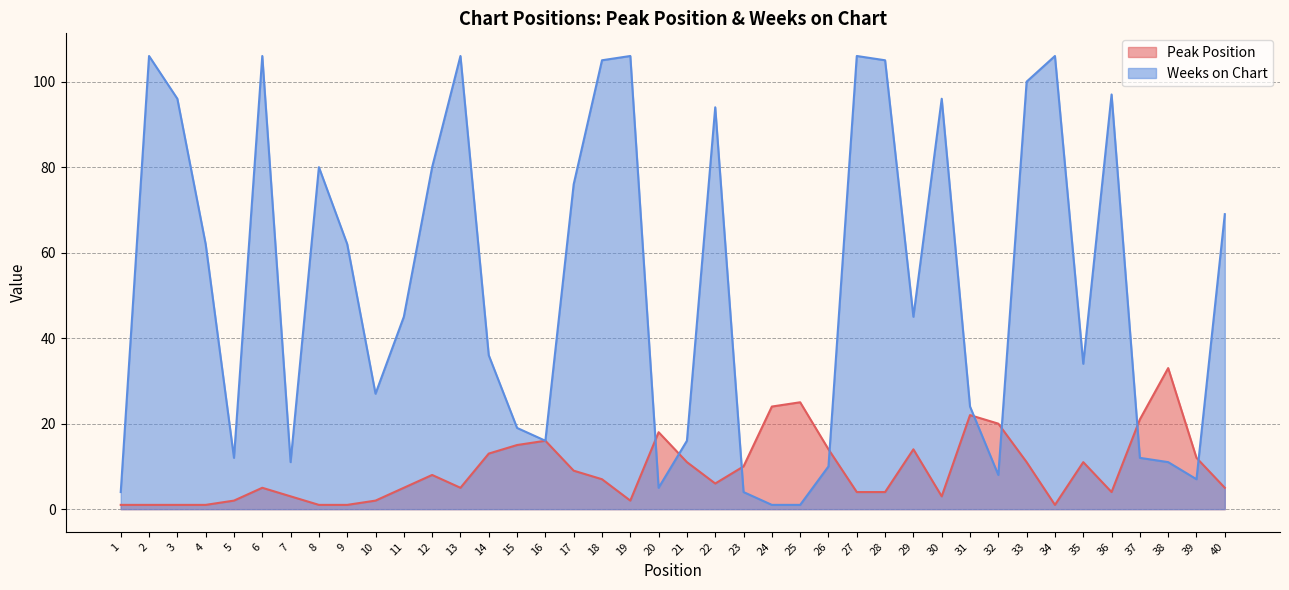

Reading left to right, what are all the values shown in this chart?

Peak Position: 1	1	1	1	2	5	3	1	1	2	5	8	5	13	15	16	9	7	2	18	11	6	10	24	25	14	4	4	14	3	22	20	11	1	11	4	21	33	12	5
Weeks on Chart: 4	106	96	62	12	106	11	80	62	27	45	80	106	36	19	16	76	105	106	5	16	94	4	1	1	10	106	105	45	96	24	8	100	106	34	97	12	11	7	69